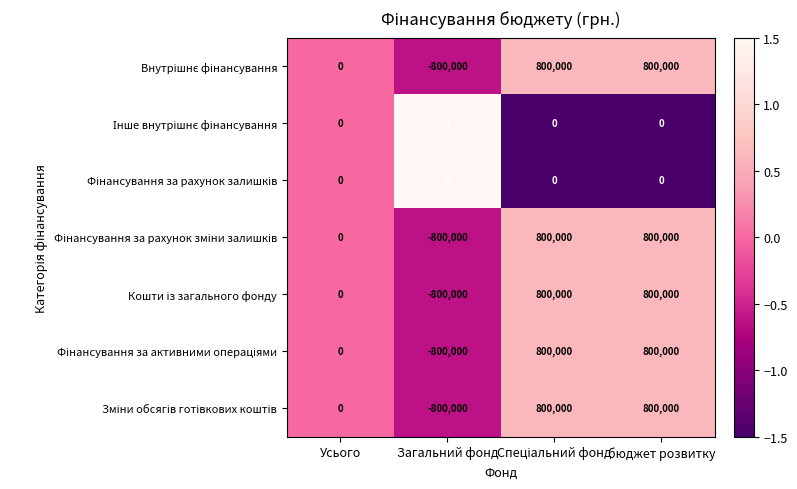

Which label corresponds to the smallest value in the chart?

Загальний фонд